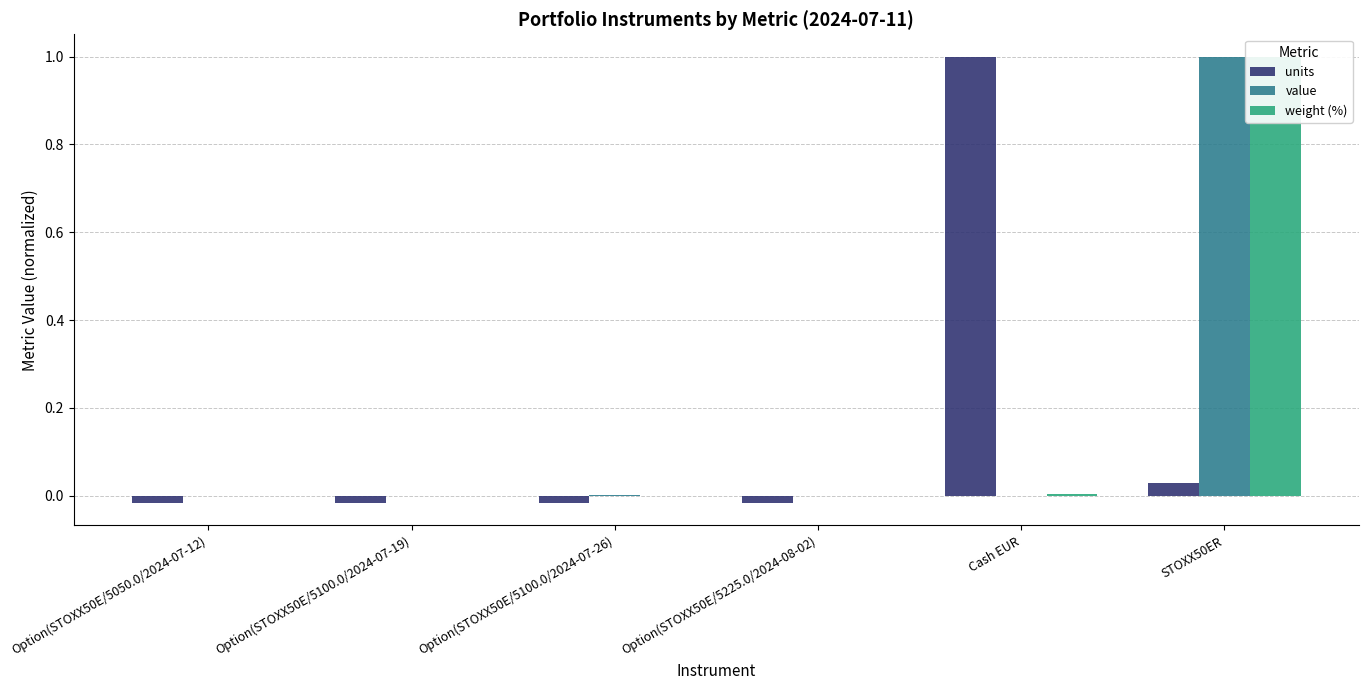

Where is units nearest to the value 0?

Option(STOXX50E/5100.0/2024-07-19)